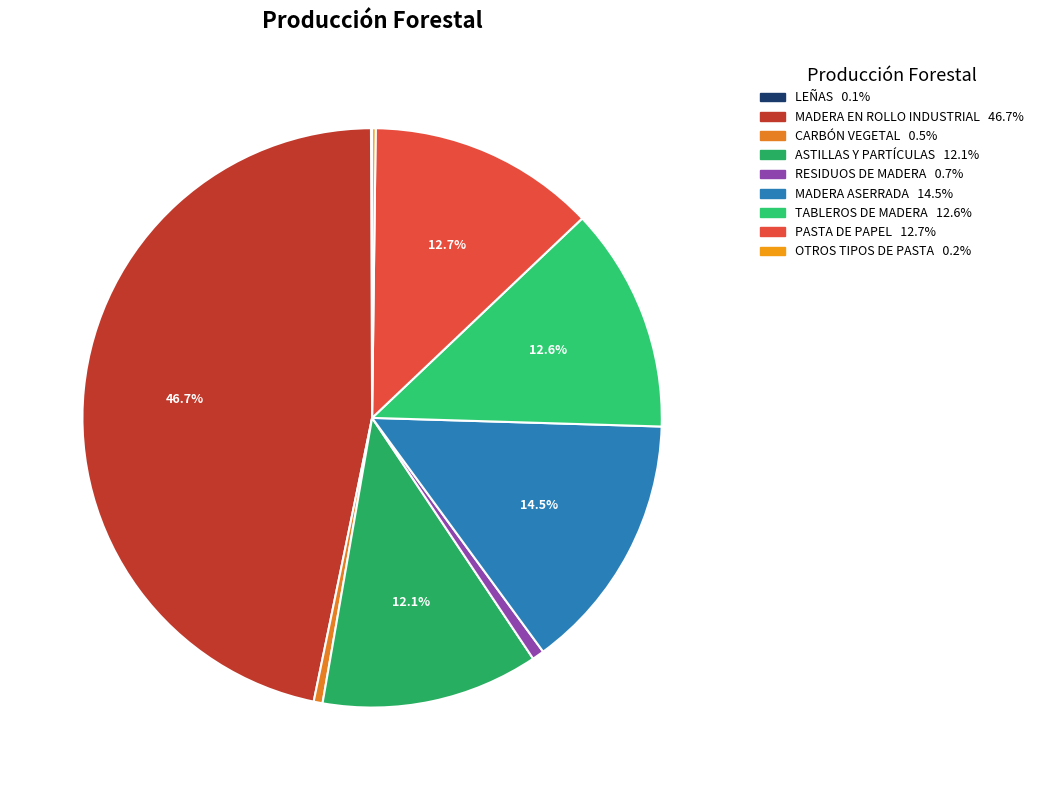

Is there a majority slice in this chart?

No